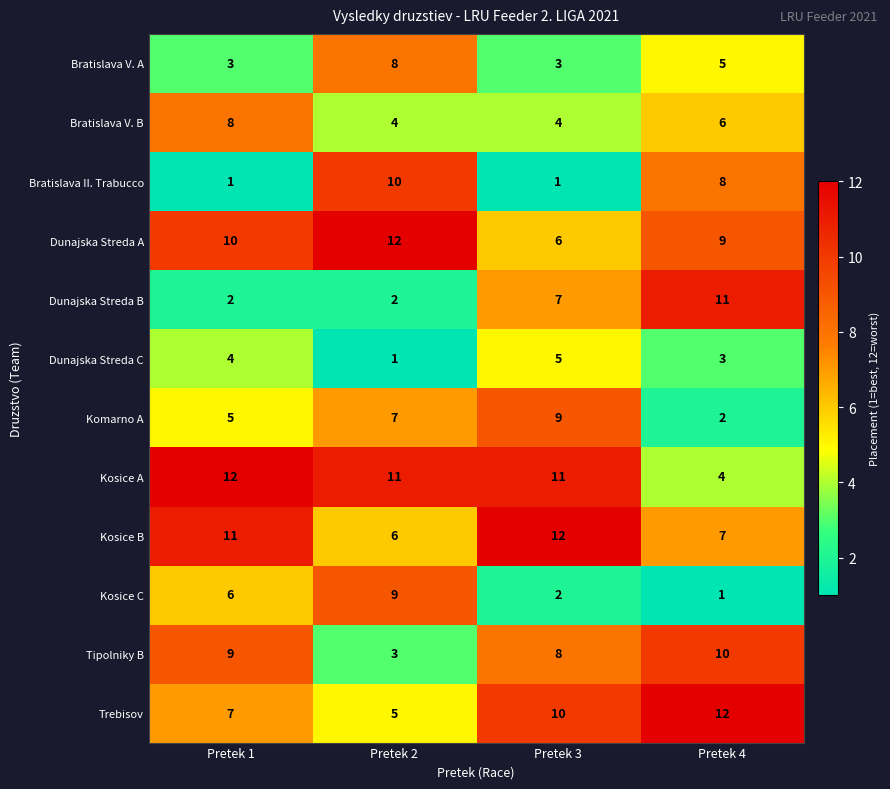

How many data points does each series have?

4